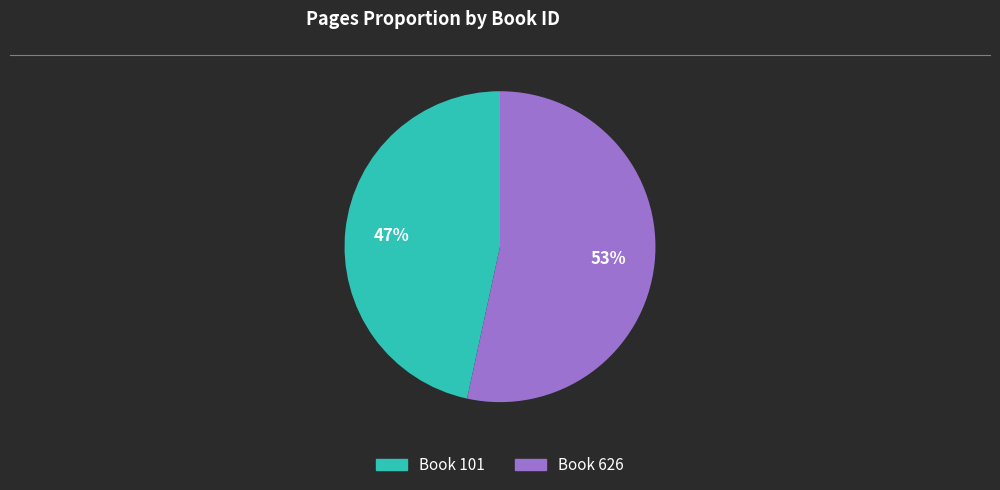

Is there any slice that represents more than half of the pie?

Yes